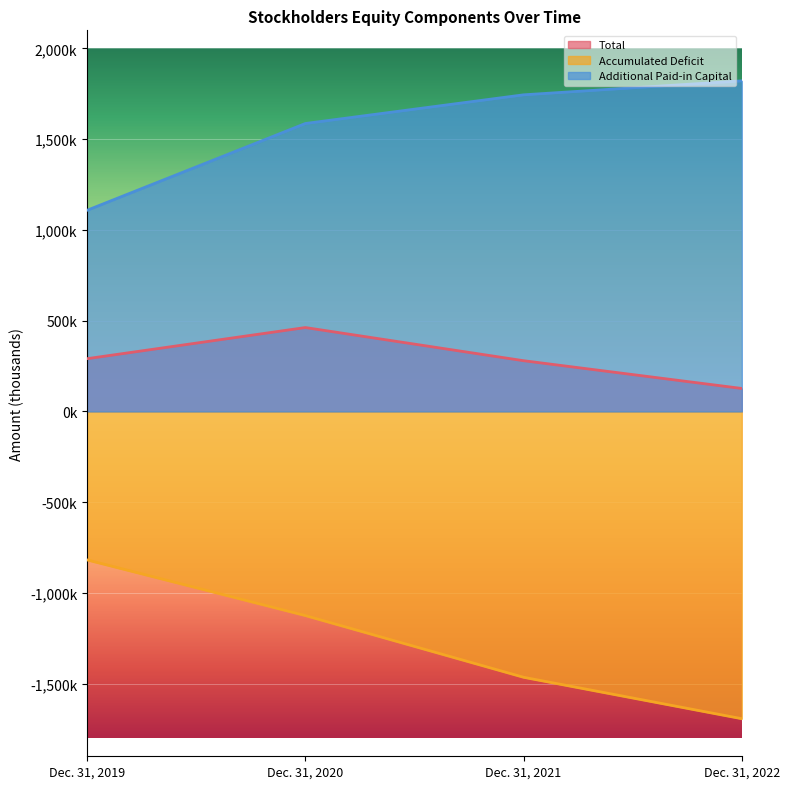

Where is the first local maximum for Total?

Dec. 31, 2020